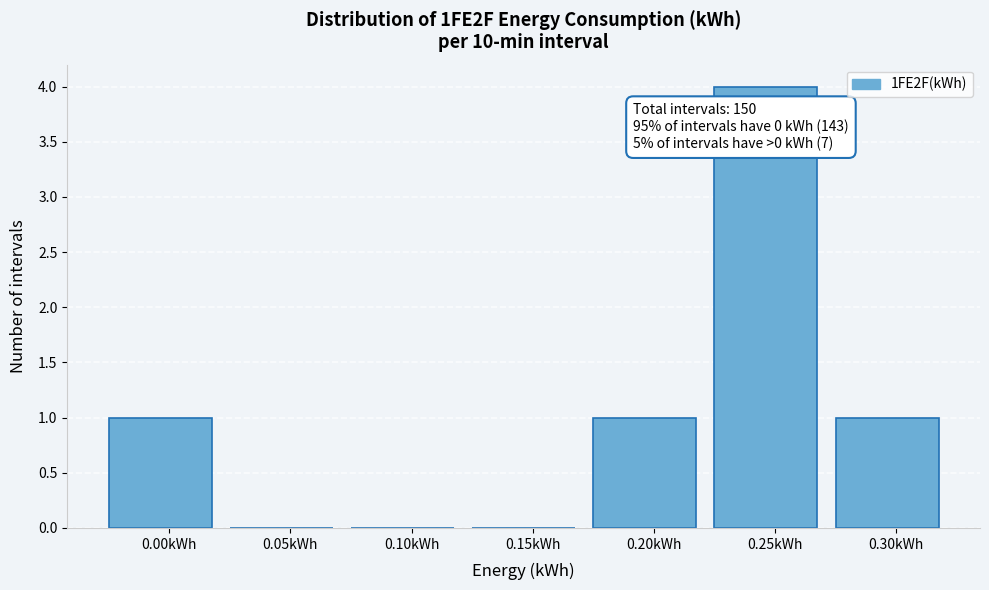

Reading left to right, extract all data points from this chart.

0.00kWh=1	0.05kWh=0	0.10kWh=0	0.15kWh=0	0.20kWh=1	0.25kWh=4	0.30kWh=1